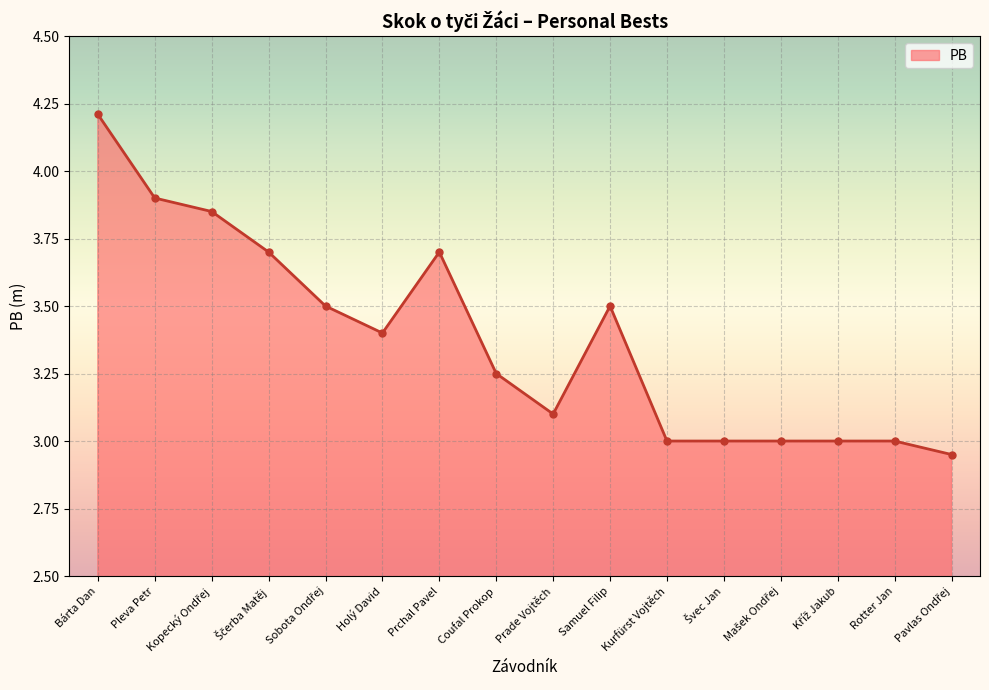

How many categories are shown in the chart?

16